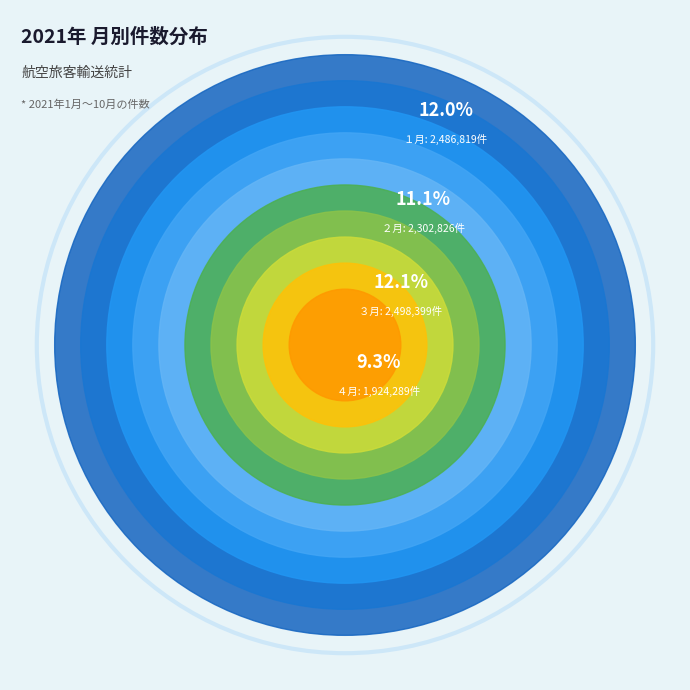

How many segments does this pie chart have?

10